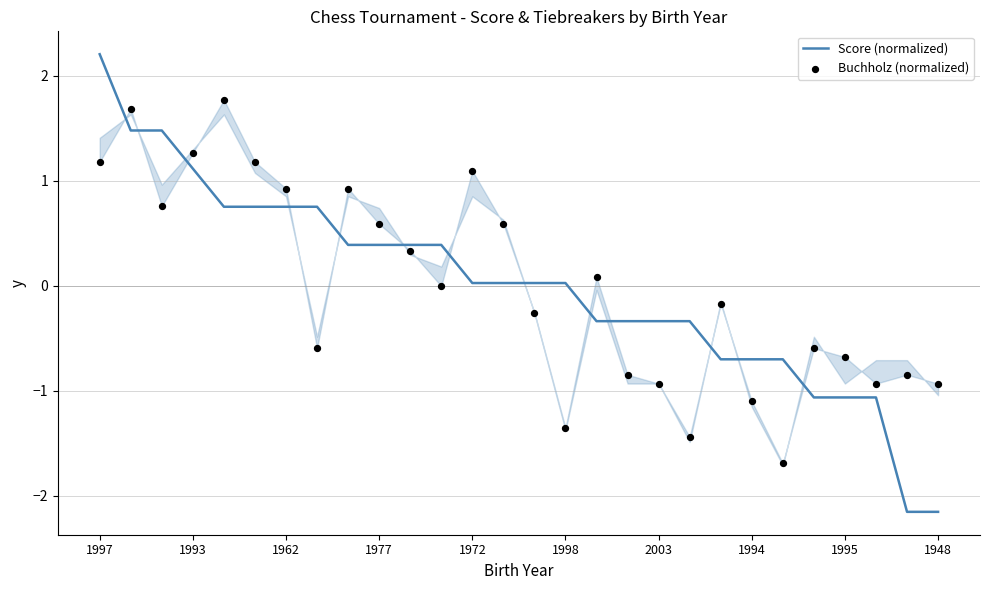

Which series has the widest spread of Y values?

Score (normalized)